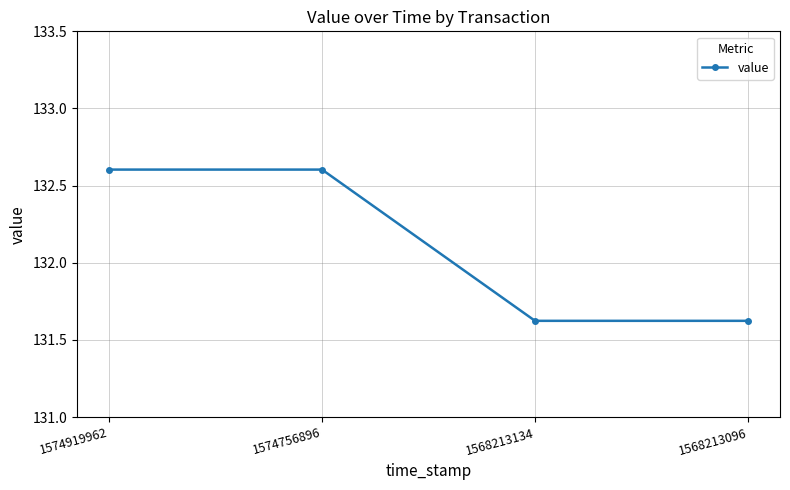

What is the value of the 1st point from the left?

132.6